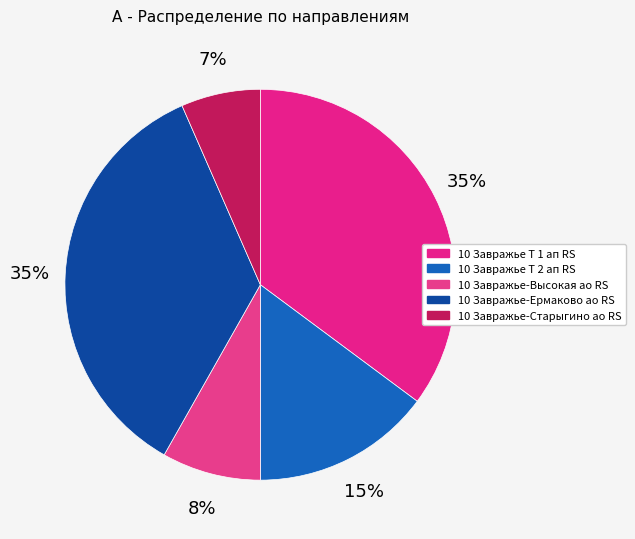

Combined, do 10 Завражье-Высокая ао RS and 10 Завражье Т 2 ап RS account for over 50%?

No